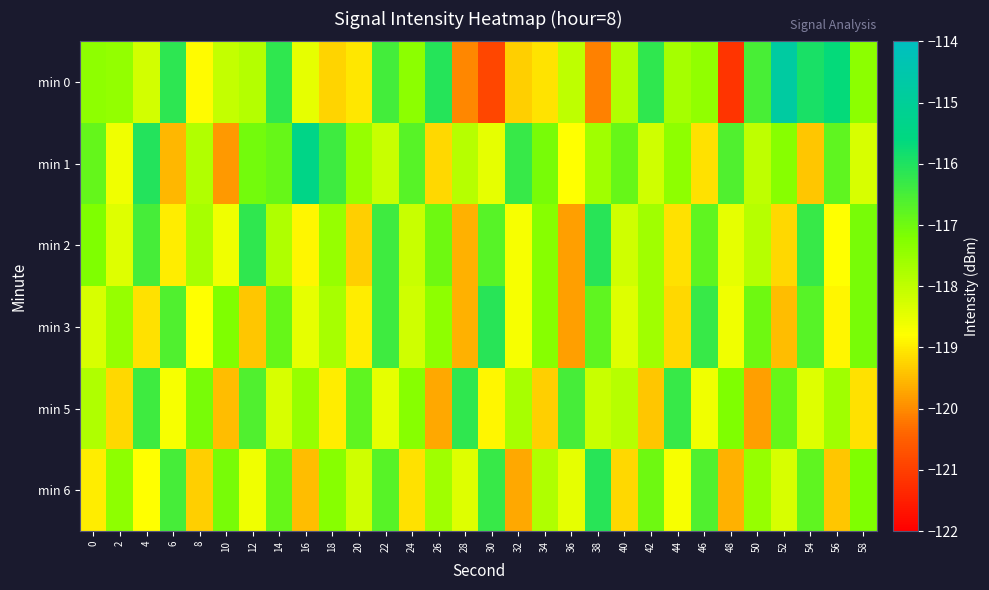

Between 52 and 46, which is larger?

52